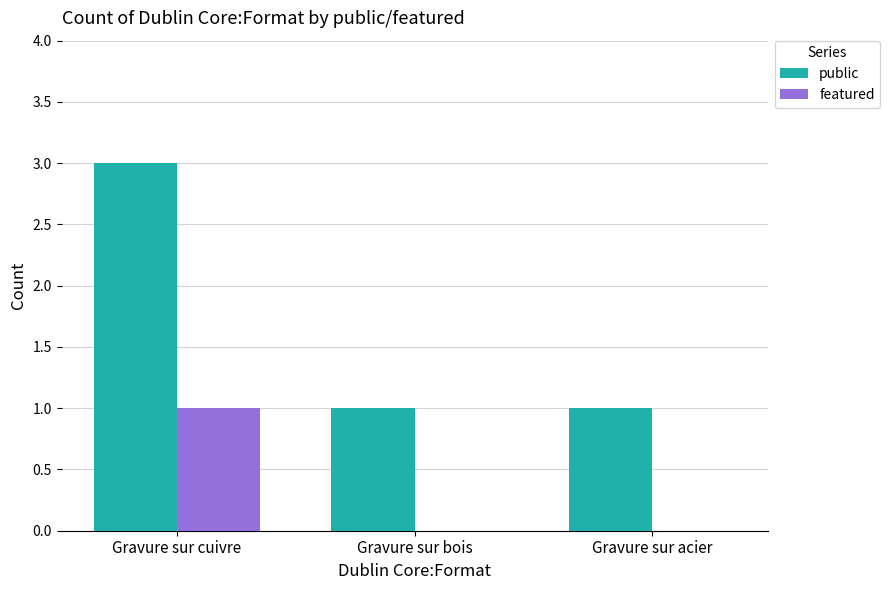

Which series changed the most between Gravure sur cuivre and Gravure sur bois?

public